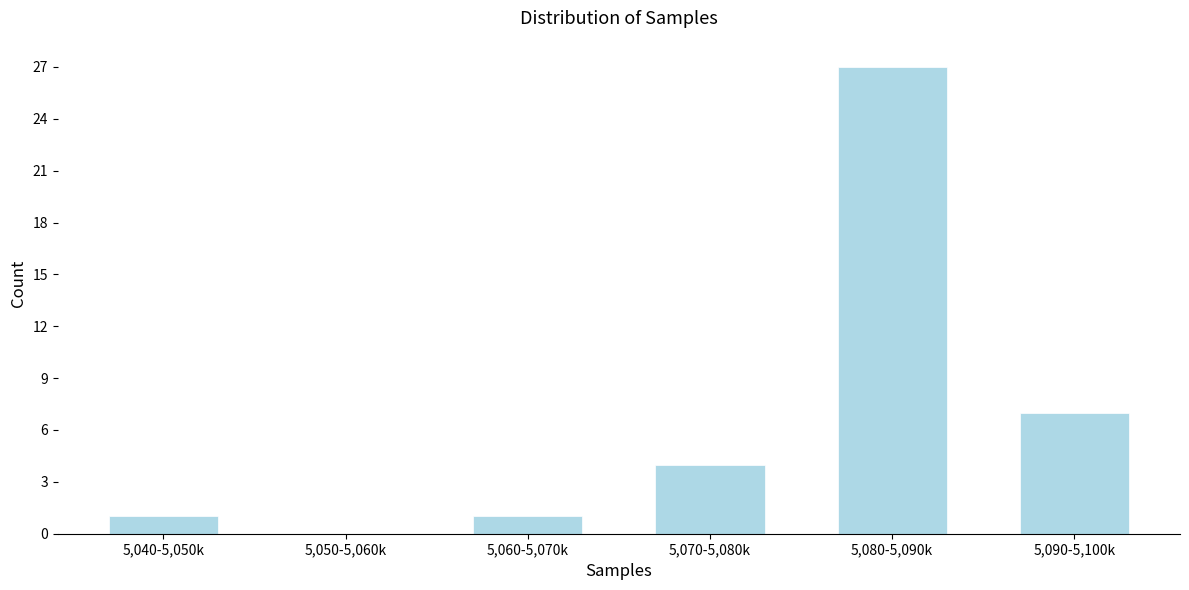

Reading left to right, extract all data points from this chart.

5,040-5,050k=1	5,050-5,060k=0	5,060-5,070k=1	5,070-5,080k=4	5,080-5,090k=27	5,090-5,100k=7